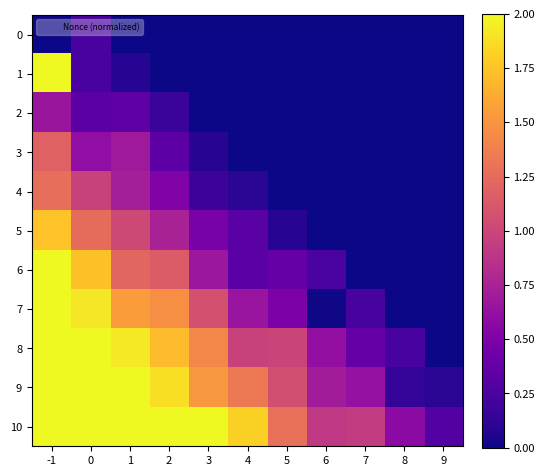

Reading left to right, extract all data points from this chart.

0: -1=0.0	0=0.2	1=0.0	2=0.0	3=0.0	4=0.0	5=0.0	6=0.0	7=0.0	8=0.0	9=0.0
1: -1=2.0	0=0.2	1=0.1	2=0.0	3=0.0	4=0.0	5=0.0	6=0.0	7=0.0	8=0.0	9=0.0
2: -1=0.7	0=0.3	1=0.3	2=0.2	3=0.0	4=0.0	5=0.0	6=0.0	7=0.0	8=0.0	9=0.0
3: -1=1.2	0=0.6	1=0.7	2=0.3	3=0.1	4=0.0	5=0.0	6=0.0	7=0.0	8=0.0	9=0.0
4: -1=1.3	0=1.0	1=0.7	2=0.5	3=0.2	4=0.1	5=0.0	6=0.0	7=0.0	8=0.0	9=0.0
5: -1=1.7	0=1.3	1=1.0	2=0.7	3=0.5	4=0.3	5=0.1	6=0.0	7=0.0	8=0.0	9=0.0
6: -1=2.0	0=1.7	1=1.2	2=1.1	3=0.7	4=0.3	5=0.4	6=0.2	7=0.0	8=0.0	9=0.0
7: -1=2.0	0=1.9	1=1.5	2=1.5	3=1.1	4=0.6	5=0.5	6=0.0	7=0.2	8=0.0	9=0.0
8: -1=2.0	0=2.0	1=1.9	2=1.7	3=1.4	4=1.0	5=1.0	6=0.6	7=0.4	8=0.2	9=0.0
9: -1=2.0	0=2.0	1=2.0	2=1.9	3=1.5	4=1.3	5=1.1	6=0.7	7=0.6	8=0.1	9=0.1
10: -1=2.0	0=2.0	1=2.0	2=2.0	3=2.0	4=1.8	5=1.3	6=0.9	7=0.9	8=0.6	9=0.3